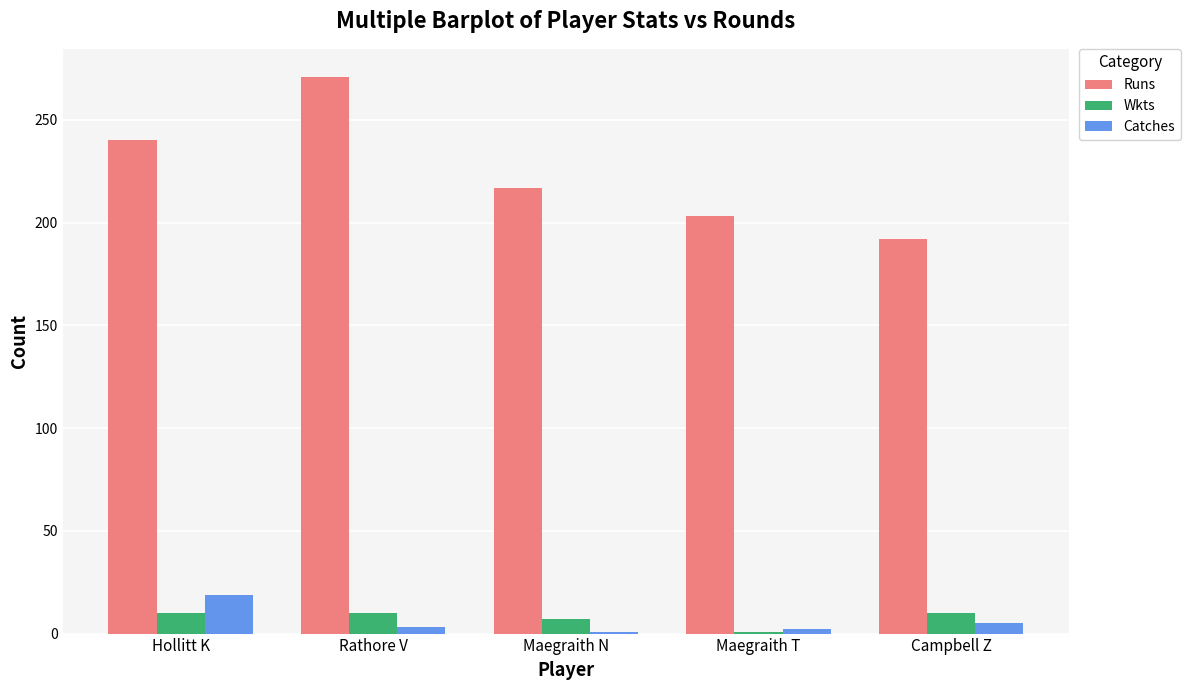

How many series are shown in this chart?

3